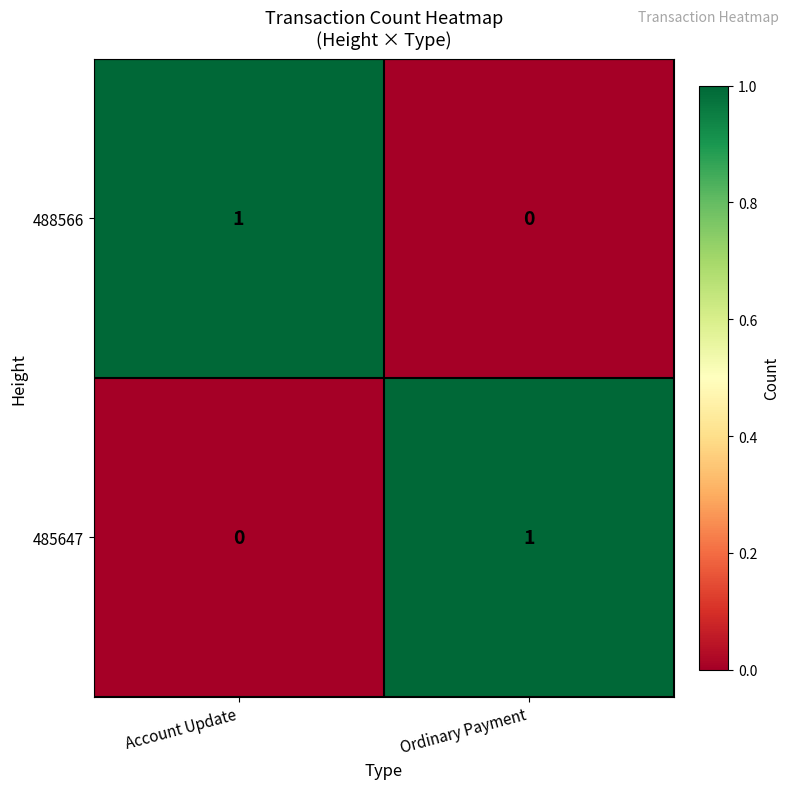

Count the number of categories in the chart.

2